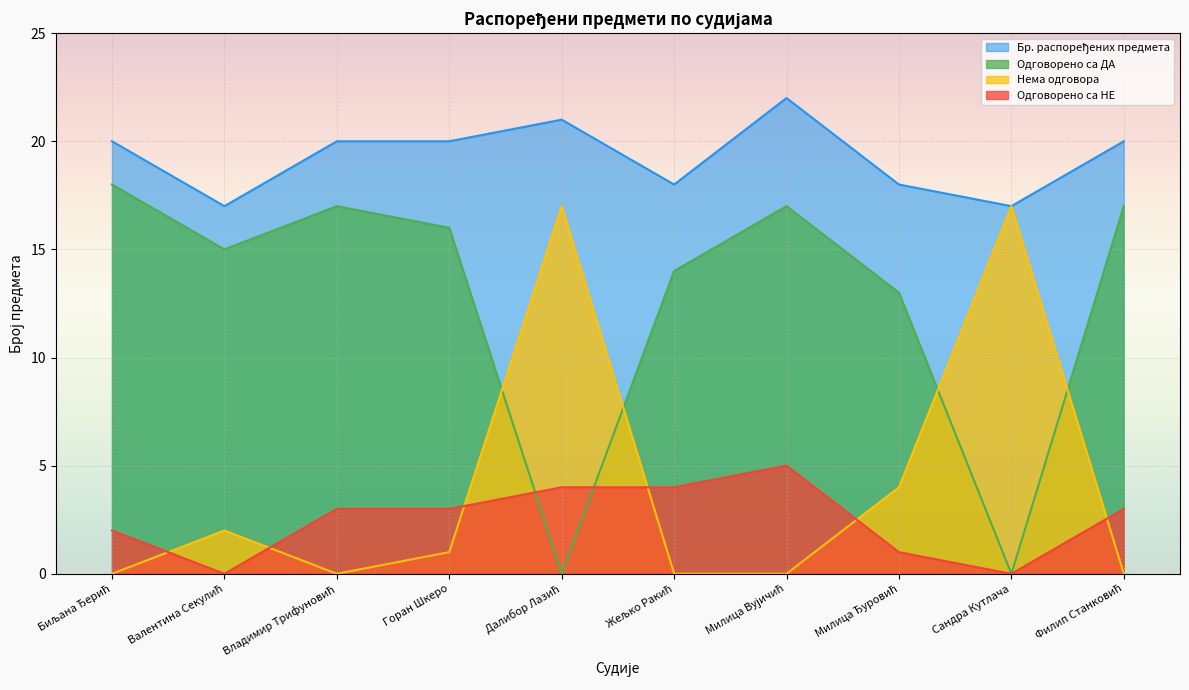

Which category has the highest value across all series?

Милица Вујичић